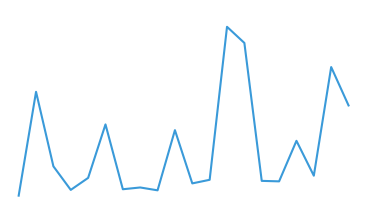

True or false: there are more than 1 points higher than both neighbors.

True